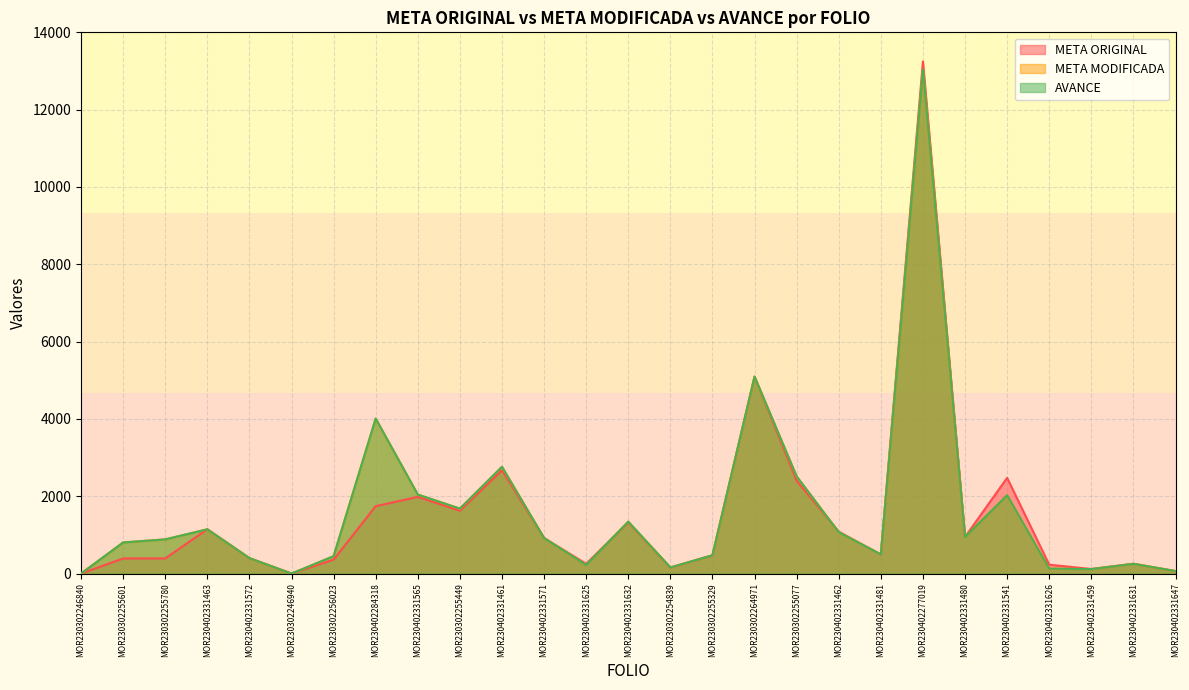

How many data points in META ORIGINAL are above 493?

14